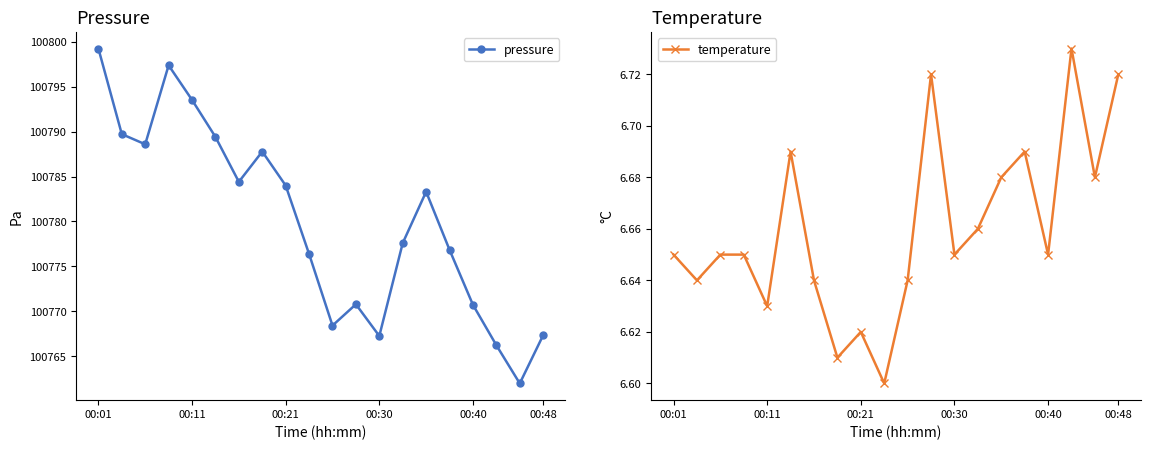

What is the highest value of the temperature series?

6.7